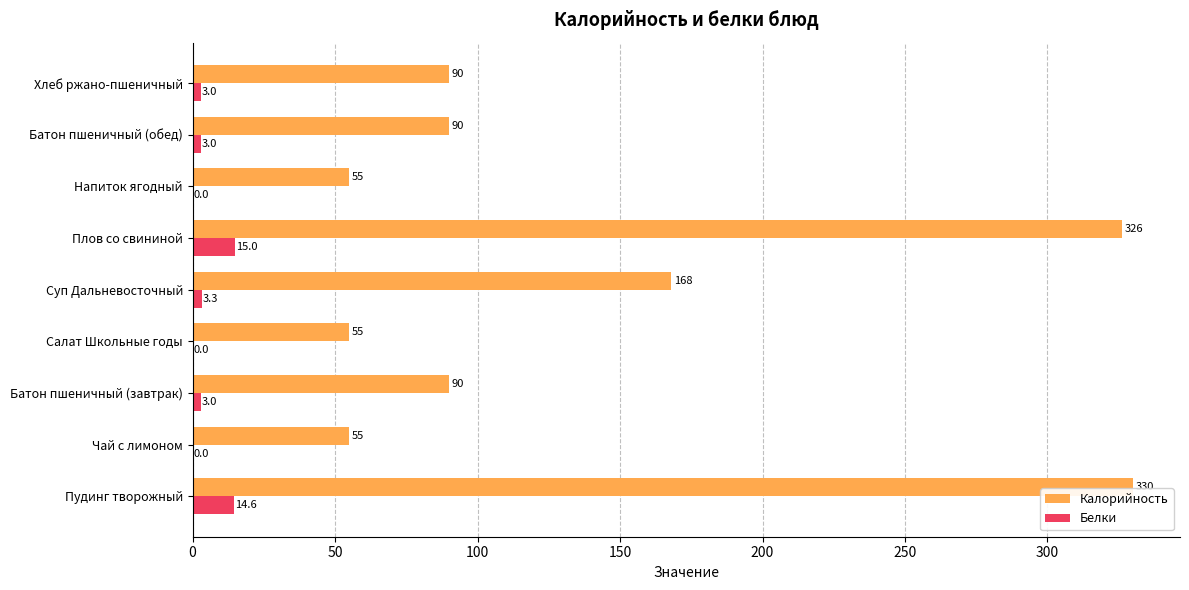

What is the maximum value shown in the chart?

330.0